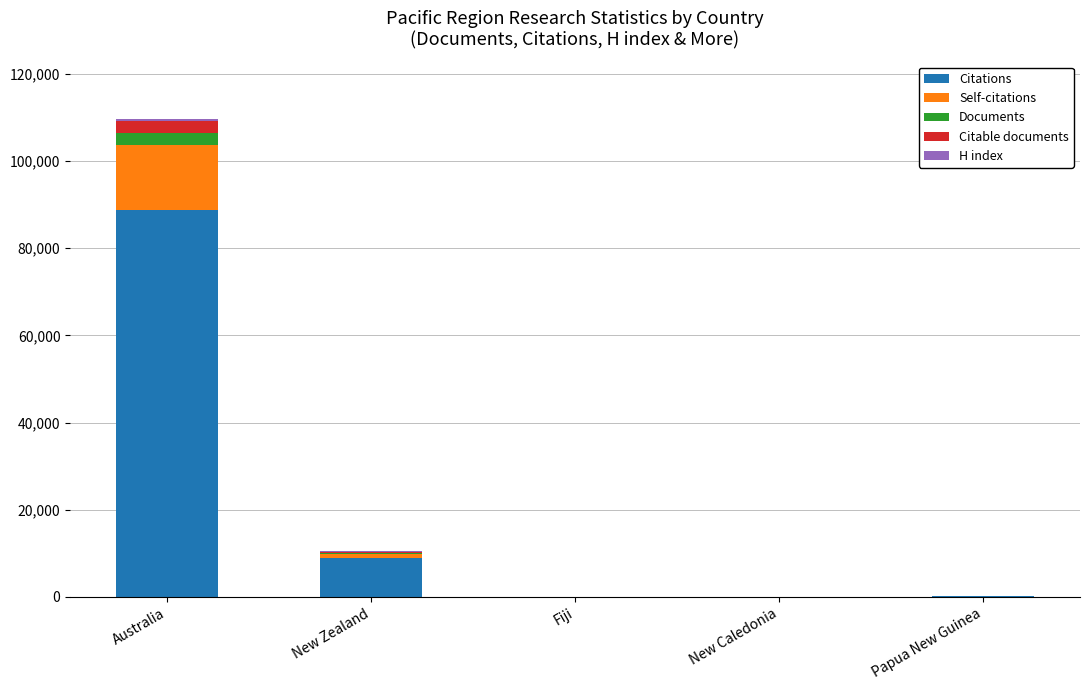

At which category is the sum across all series the highest?

Australia